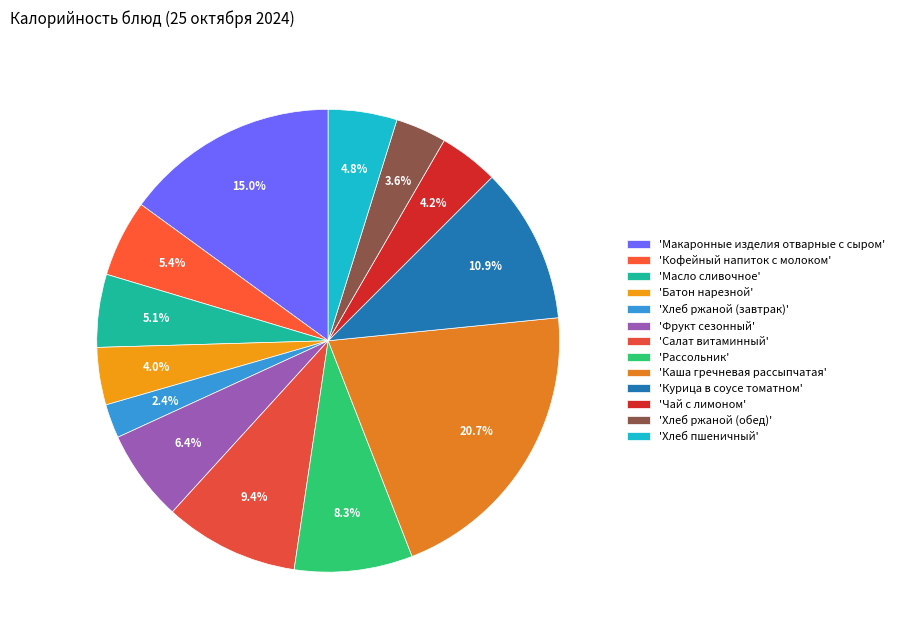

To the nearest percent, what is the average slice percentage?

8%